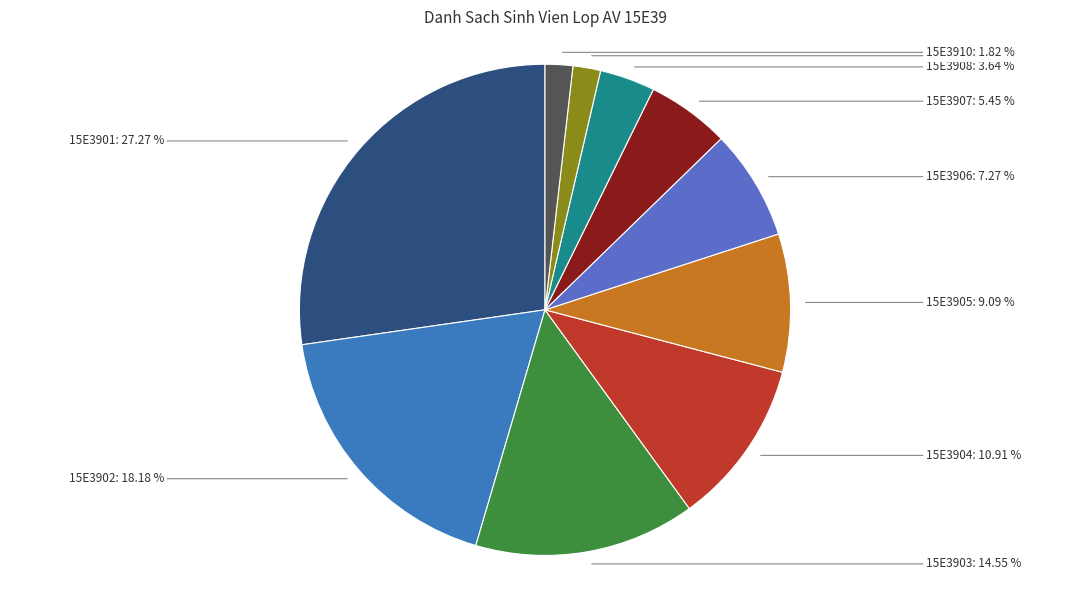

How many segments does this pie chart have?

10